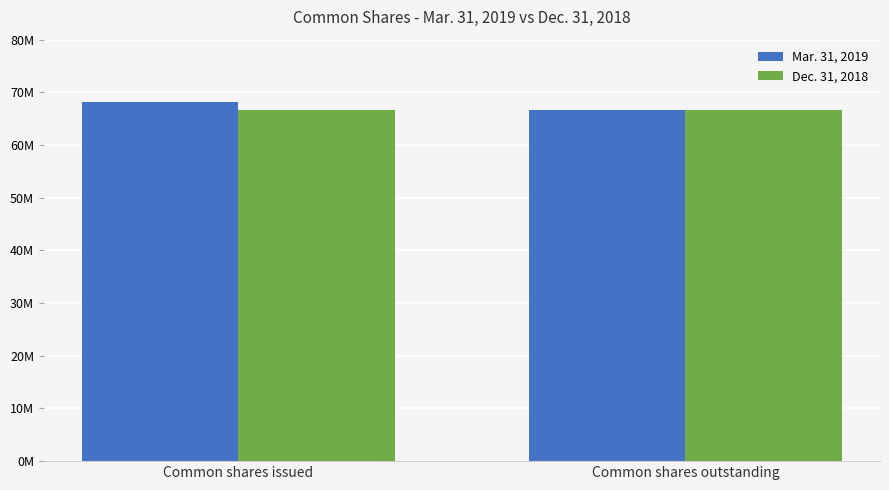

Does the chart contain any negative values?

No